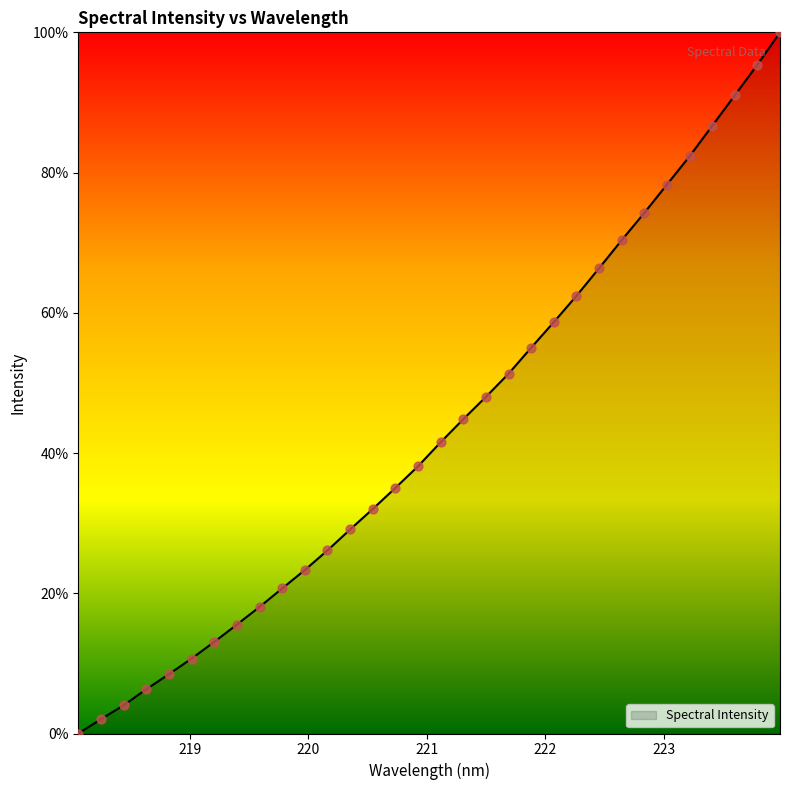

What is the maximum value shown in the chart?

100.0